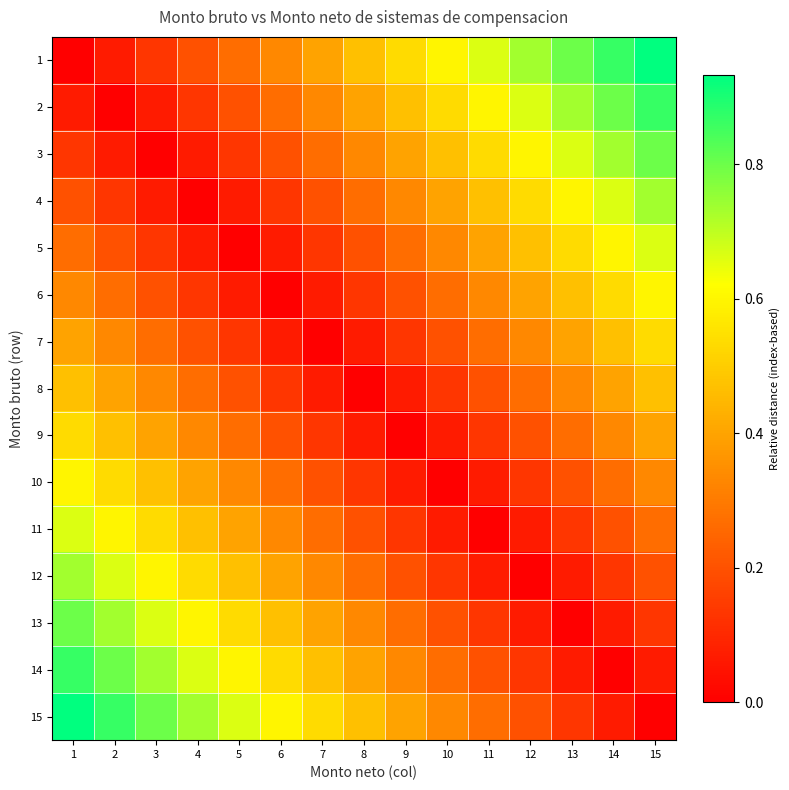

What is the total value across all series at 4?

4.8